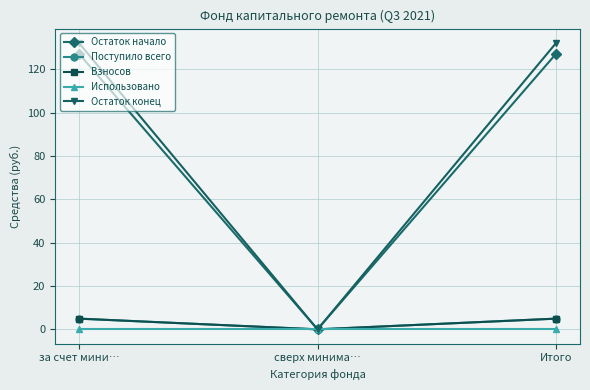

Does the chart have visible grid lines?

Yes